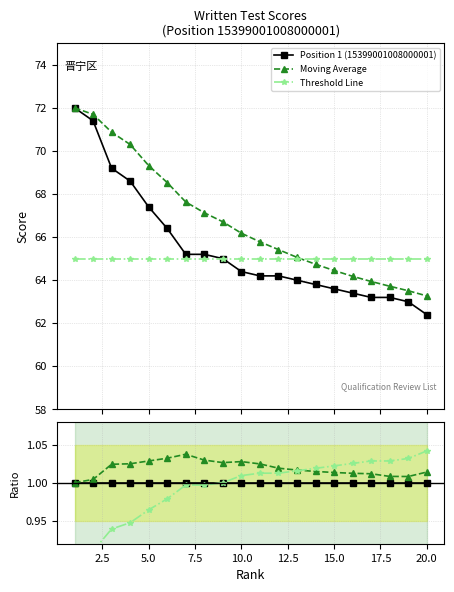

True or false: Position 1 (15399001008000001) has more than 1 interior local peaks.

False